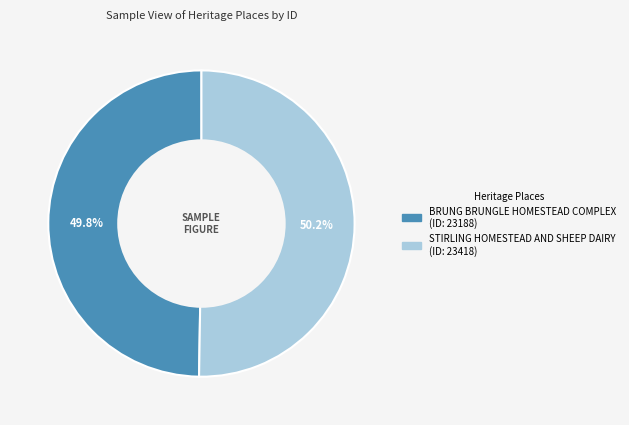

How many slices are in this pie chart?

2